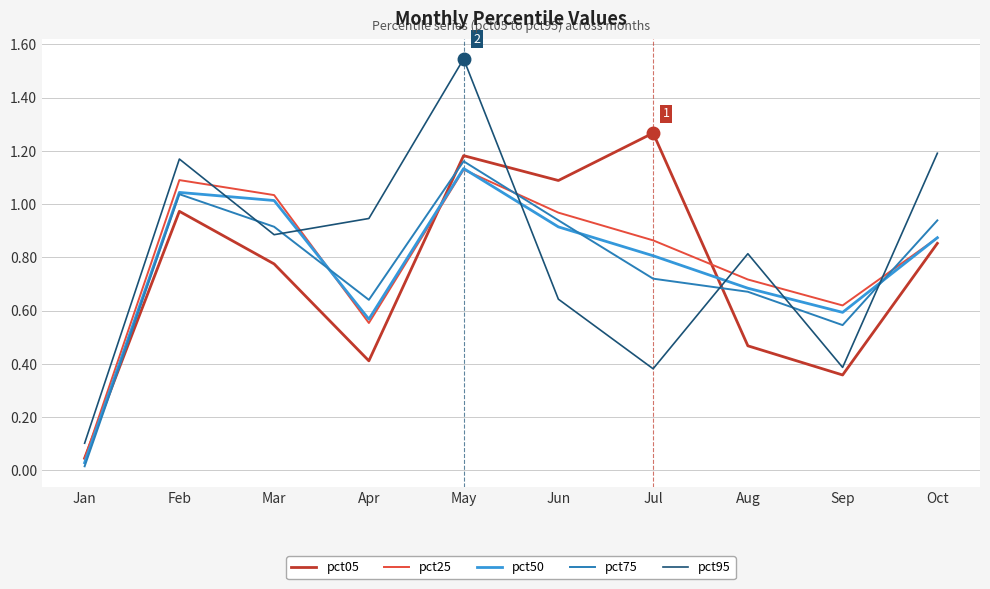

Does the chart display data point markers on the line(s)?

No